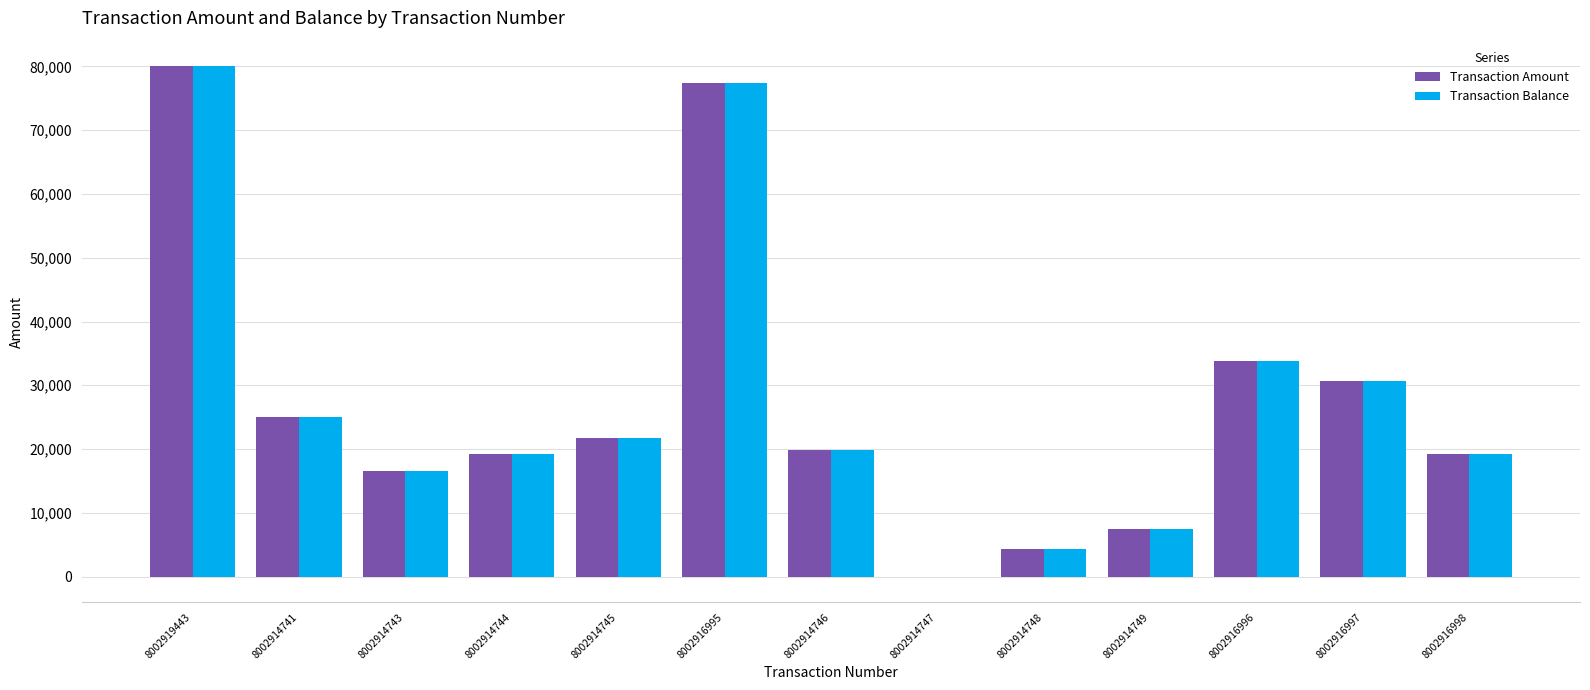

Are the bars grouped side by side (vs. stacked)?

Yes